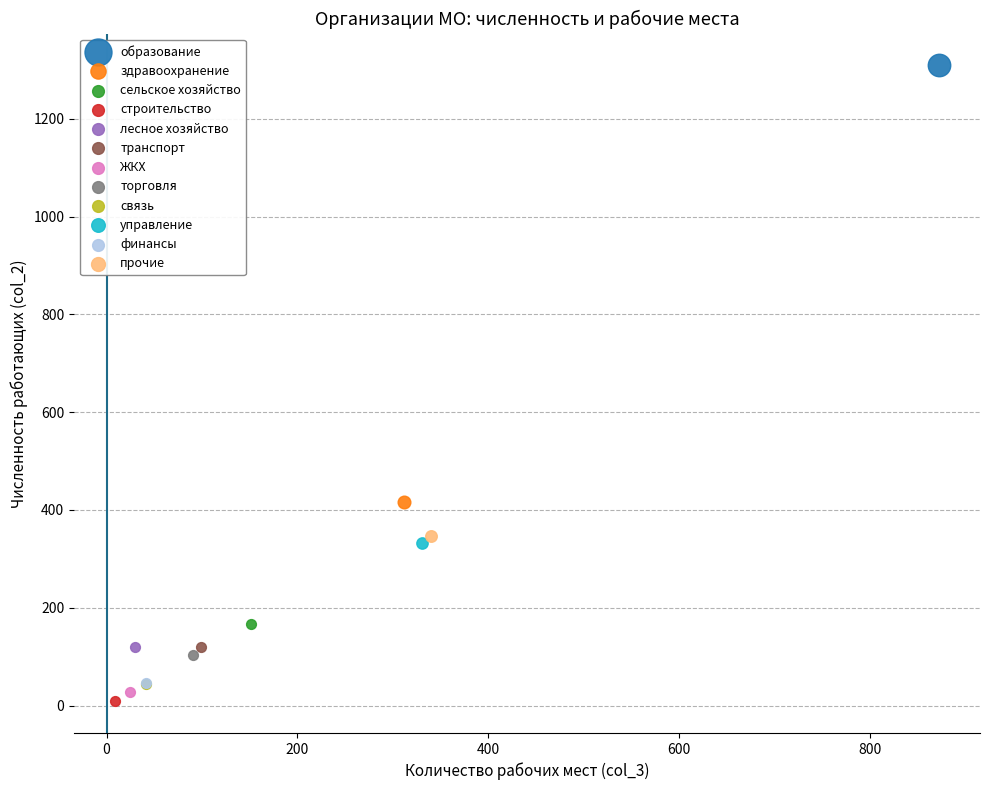

Which series contains the lowest Y value?

строительство